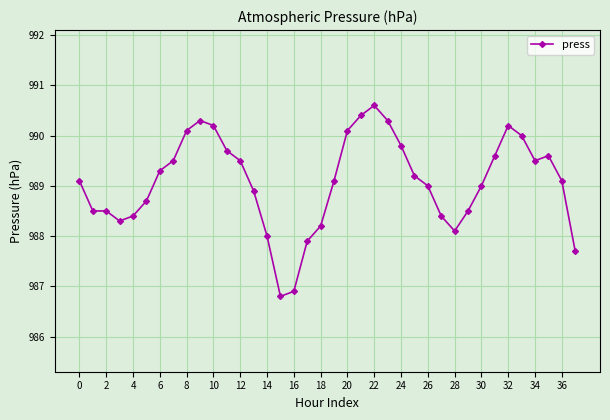

What is the greatest value displayed?

990.6